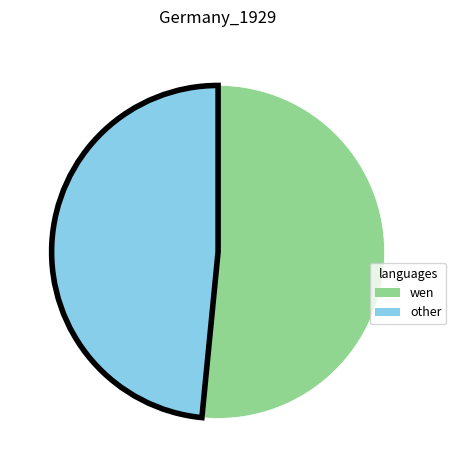

Is there a majority slice in this chart?

Yes